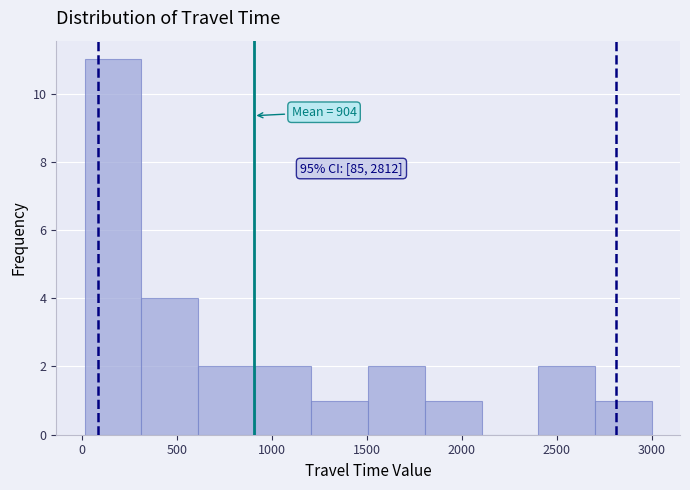

Which range on the x-axis has the tallest bar?

0 to 300